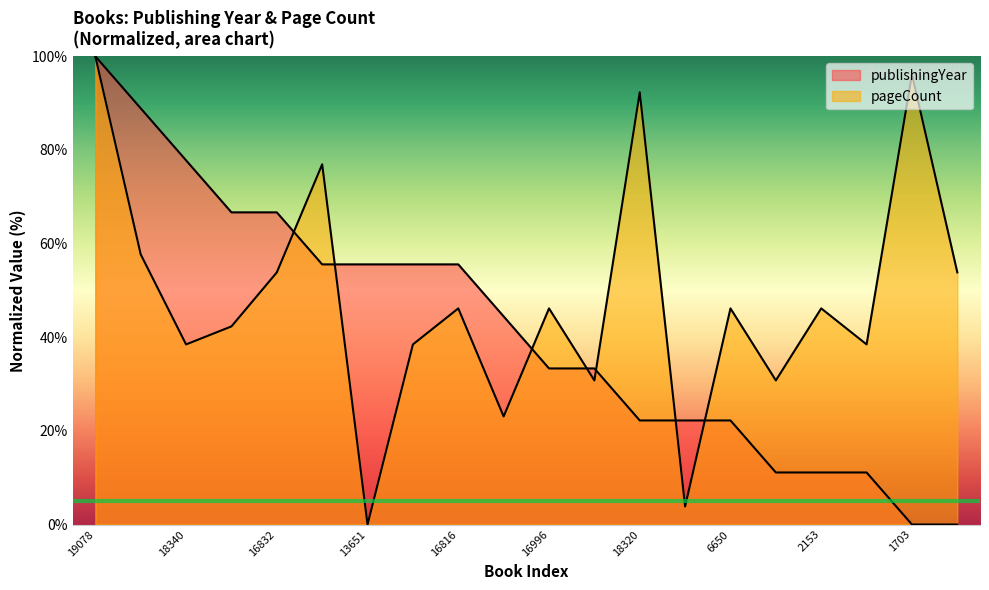

Where does the pageCount series first go above 46?

19078